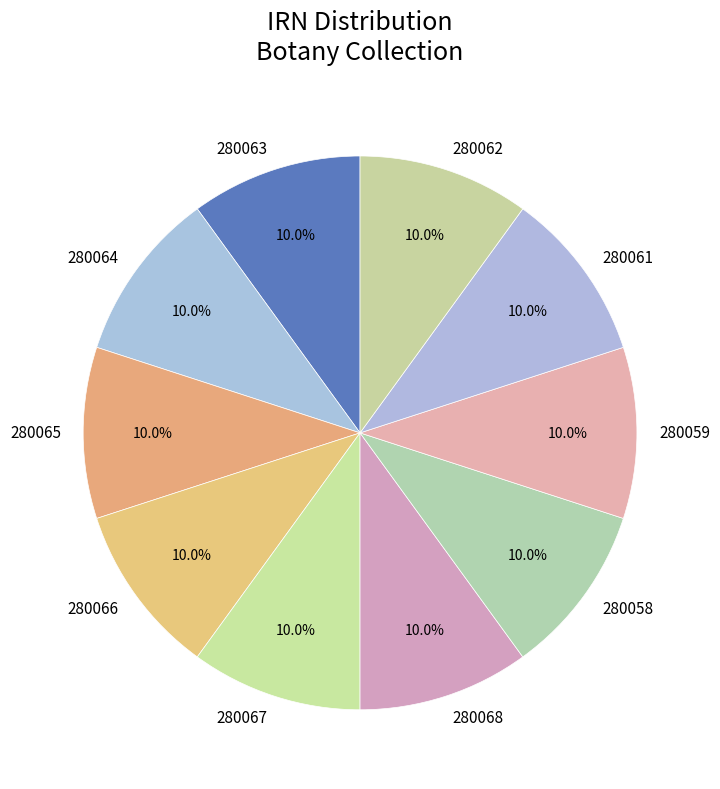

Does 280068 account for over 50% of the chart?

No